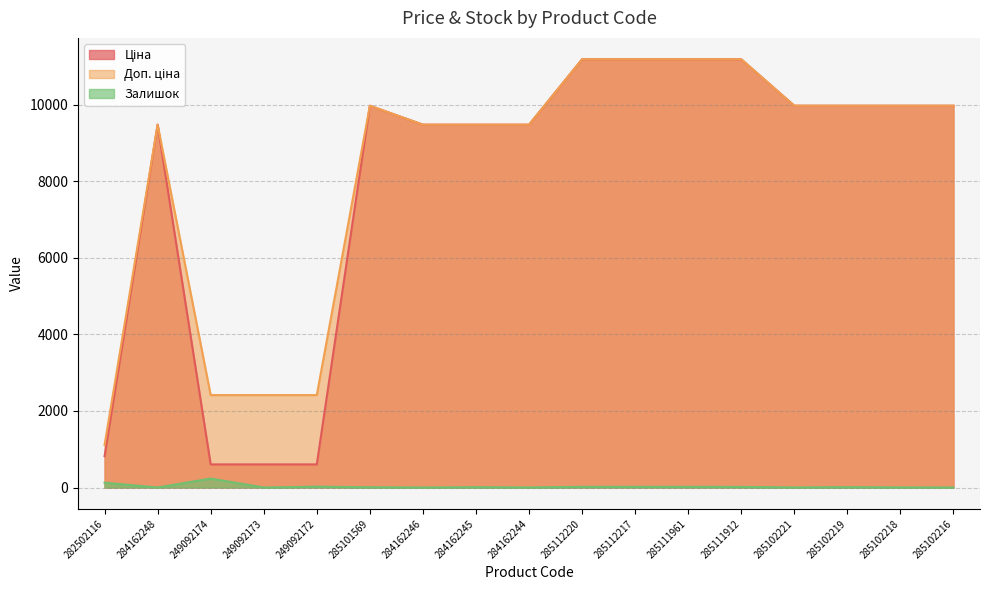

The value of Ціна at 285111961 is 3635.6. True or false?

False